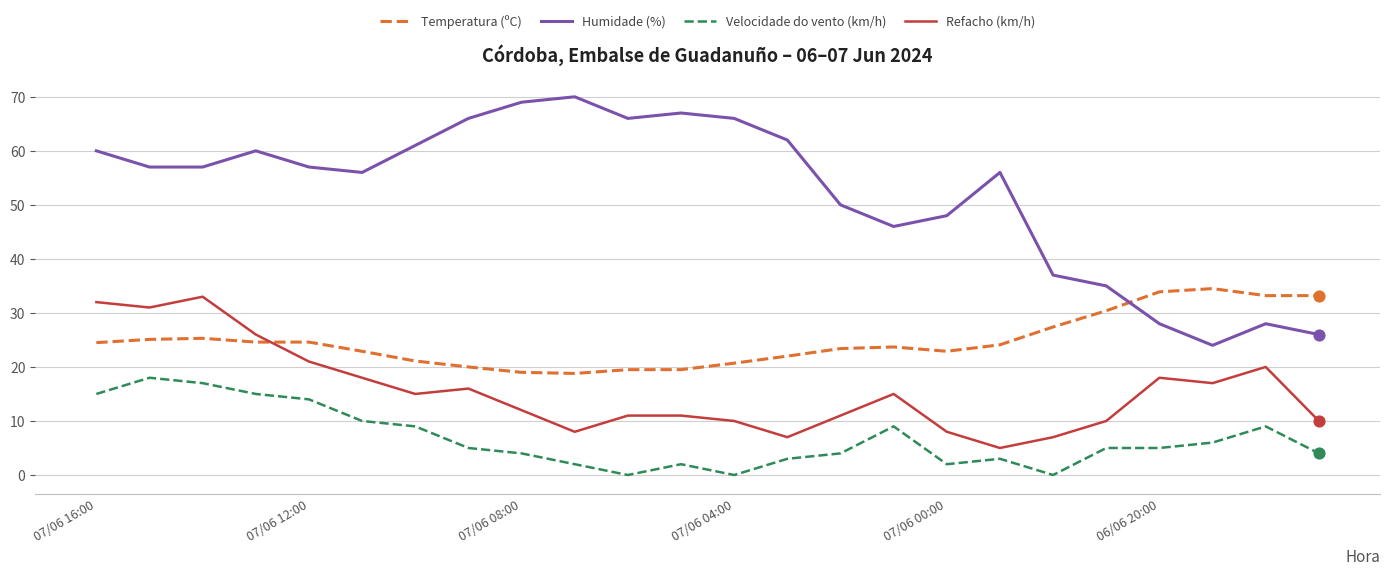

List the series in order of their overall mean, lowest first.

Velocidade do vento (km/h), Refacho (km/h), Temperatura (ºC), Humidade (%)